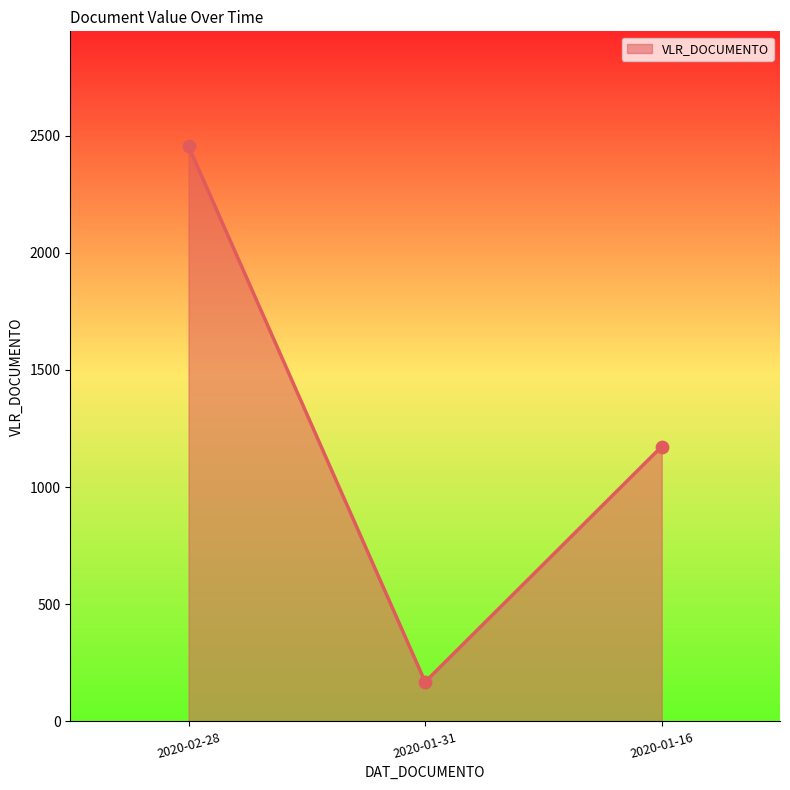

What is the ratio of the value at 2020-01-31 to the value at 2020-01-16?

0.1